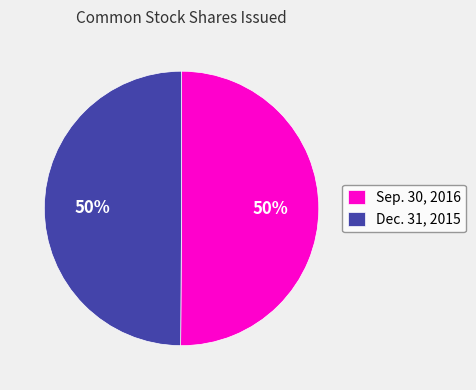

To the nearest percent, what is the average slice percentage?

50%